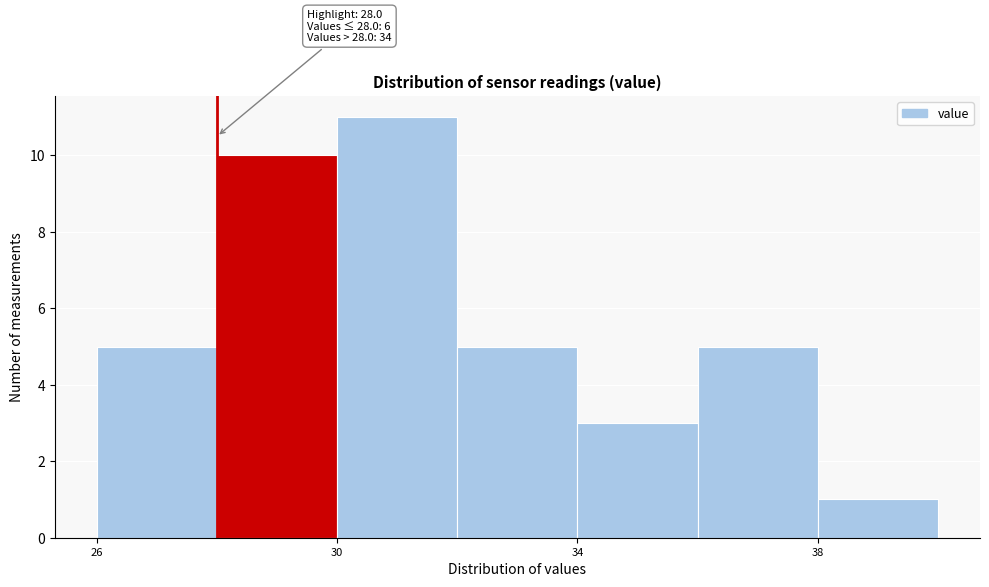

Which range on the x-axis has the tallest bar?

30 to 32